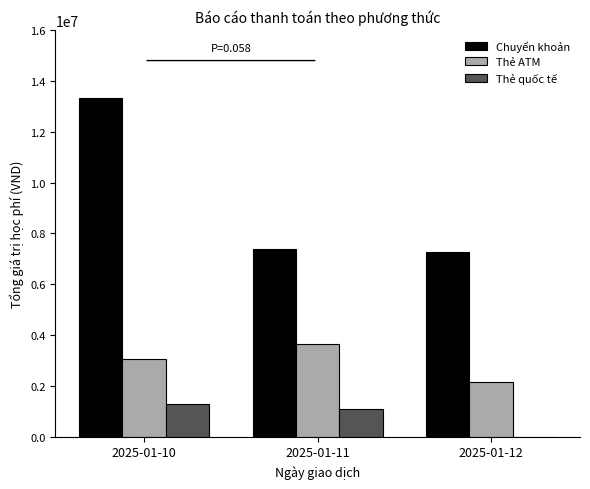

At which category is the sum across all series the highest?

2025-01-10